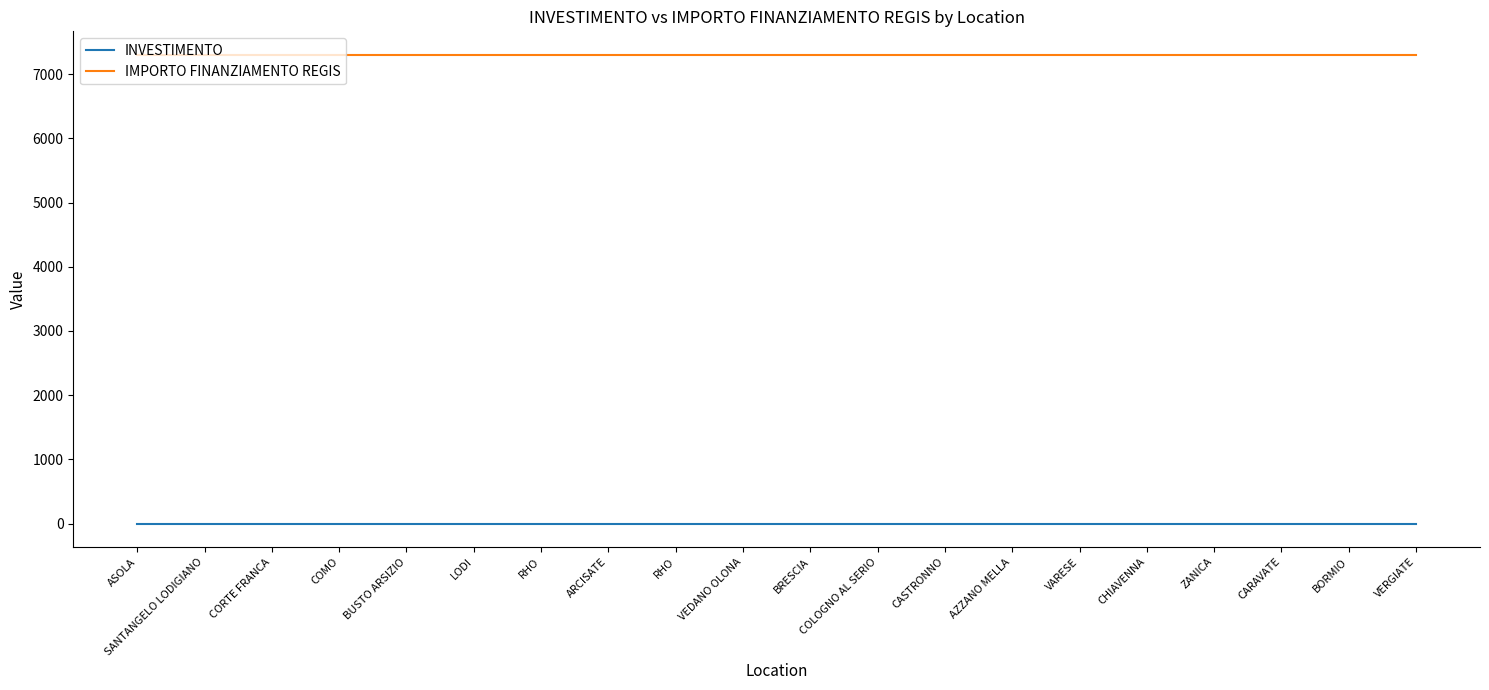

What is the label of the 15th point from the left?

VARESE